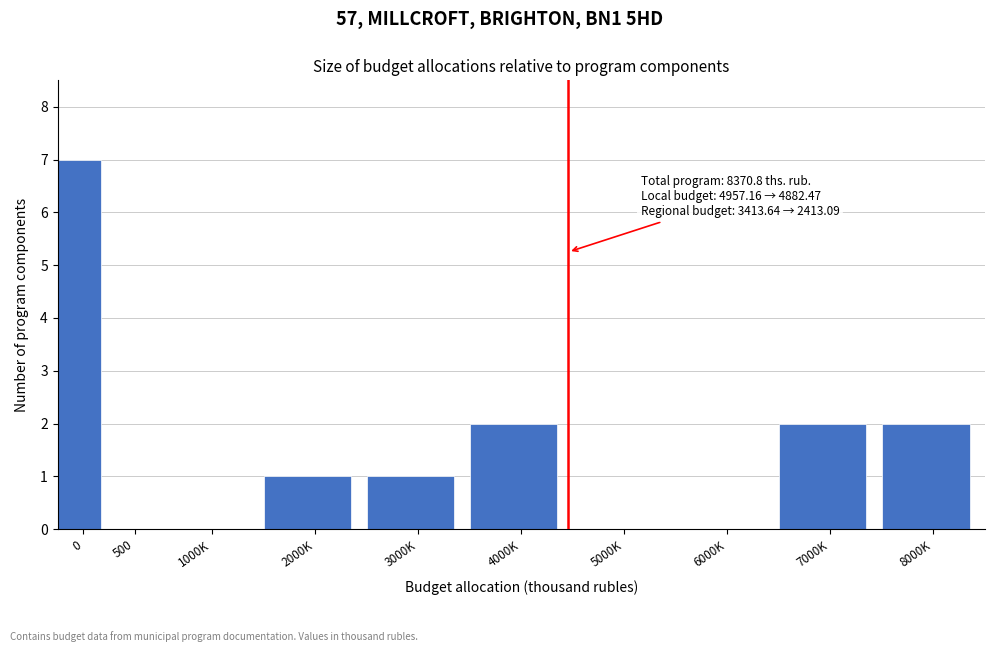

Reading left to right, extract all data points from this chart.

0=7	500=0	1000K=0	2000K=1	3000K=1	4000K=2	5000K=0	6000K=0	7000K=2	8000K=2